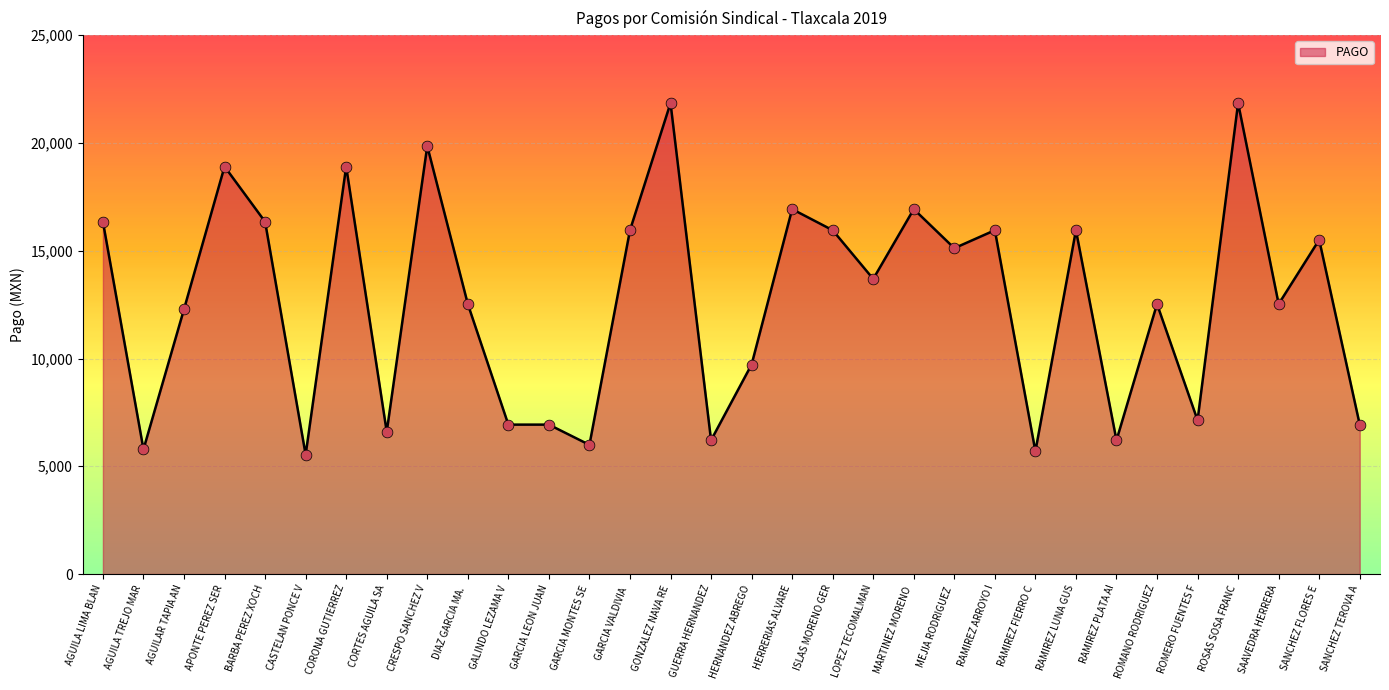

Approximately how many times larger is the value at AGUILAR TAPIA AN compared to HERRERIAS ALVARE?

0.7